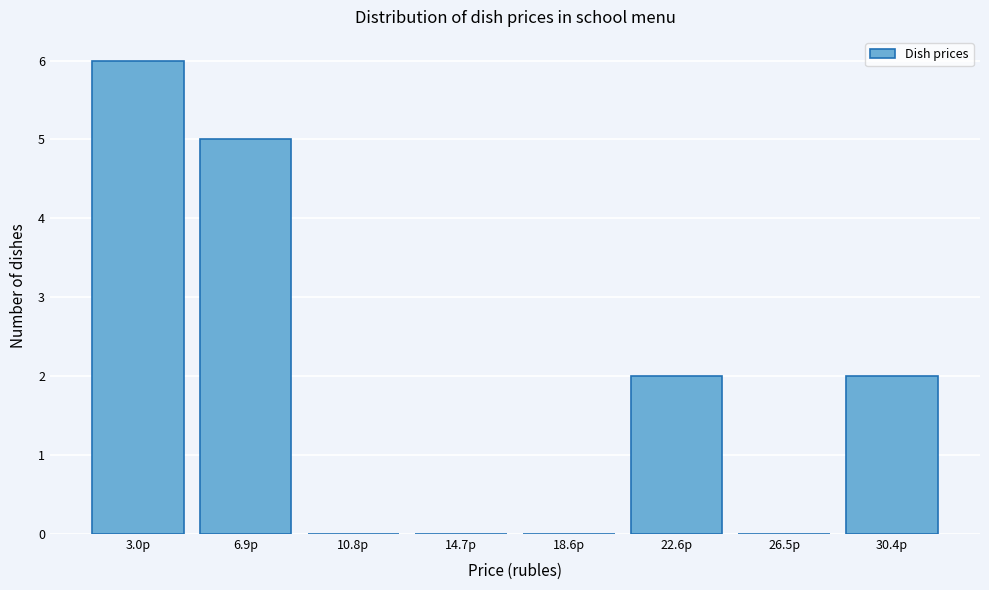

Reading left to right, transcribe all the data shown in this chart.

3.0р=6	6.9р=5	10.8р=0	14.7р=0	18.6р=0	22.6р=2	26.5р=0	30.4р=2